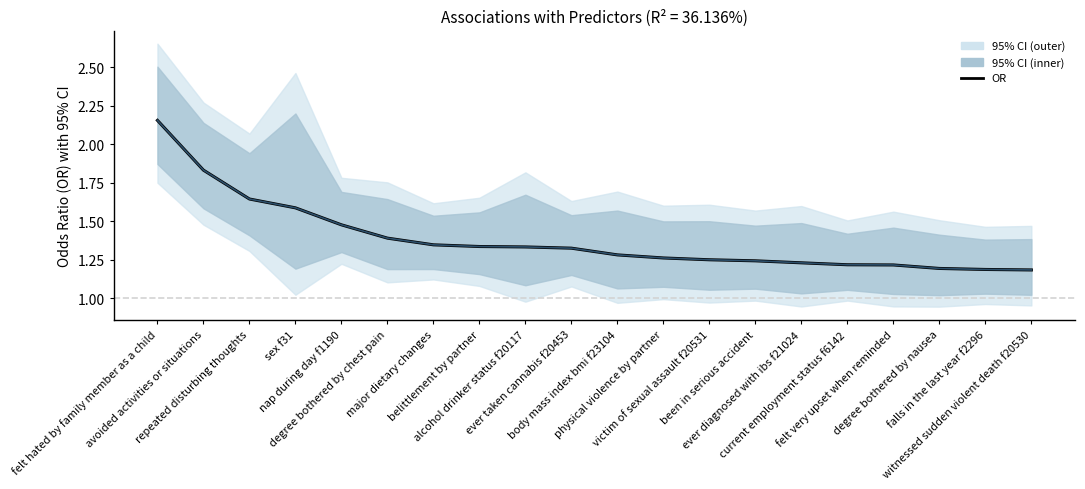

What is the highest value of the OR (dark) series?

2.2